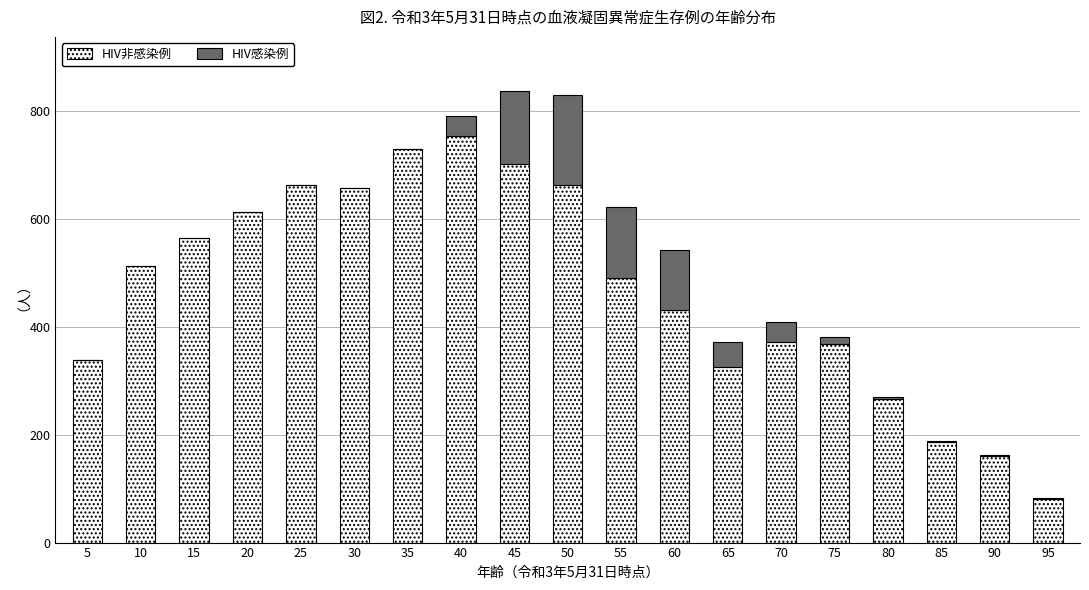

At which label does HIV非感染例 first exceed 491?

10